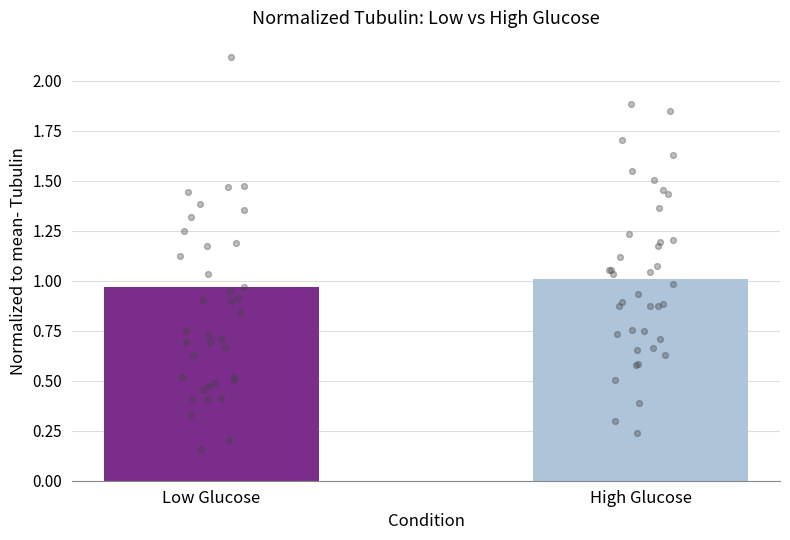

Which has a higher value, High Glucose or Low Glucose?

High Glucose